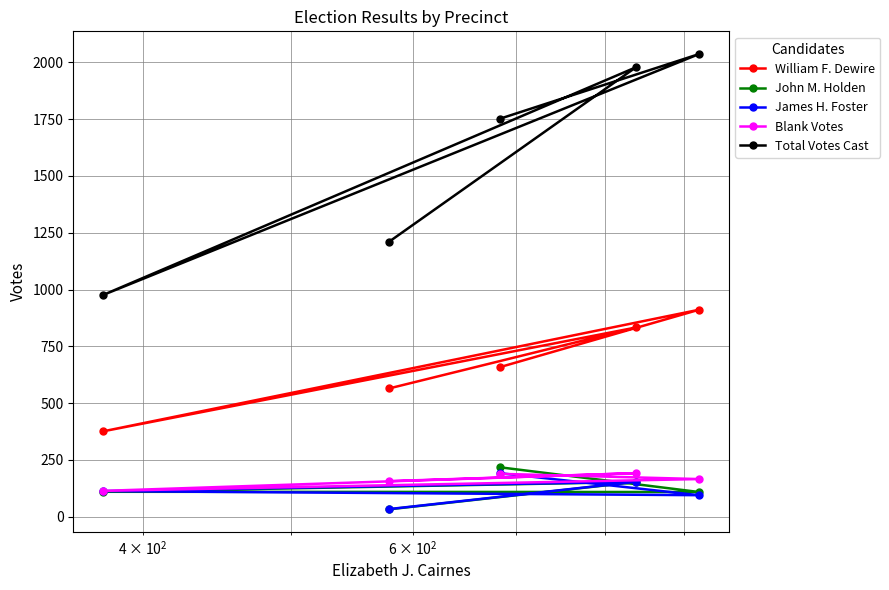

How many data points does each series have?

5